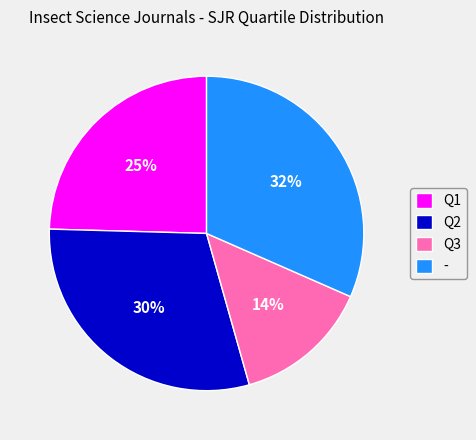

Does any single category account for the majority?

No